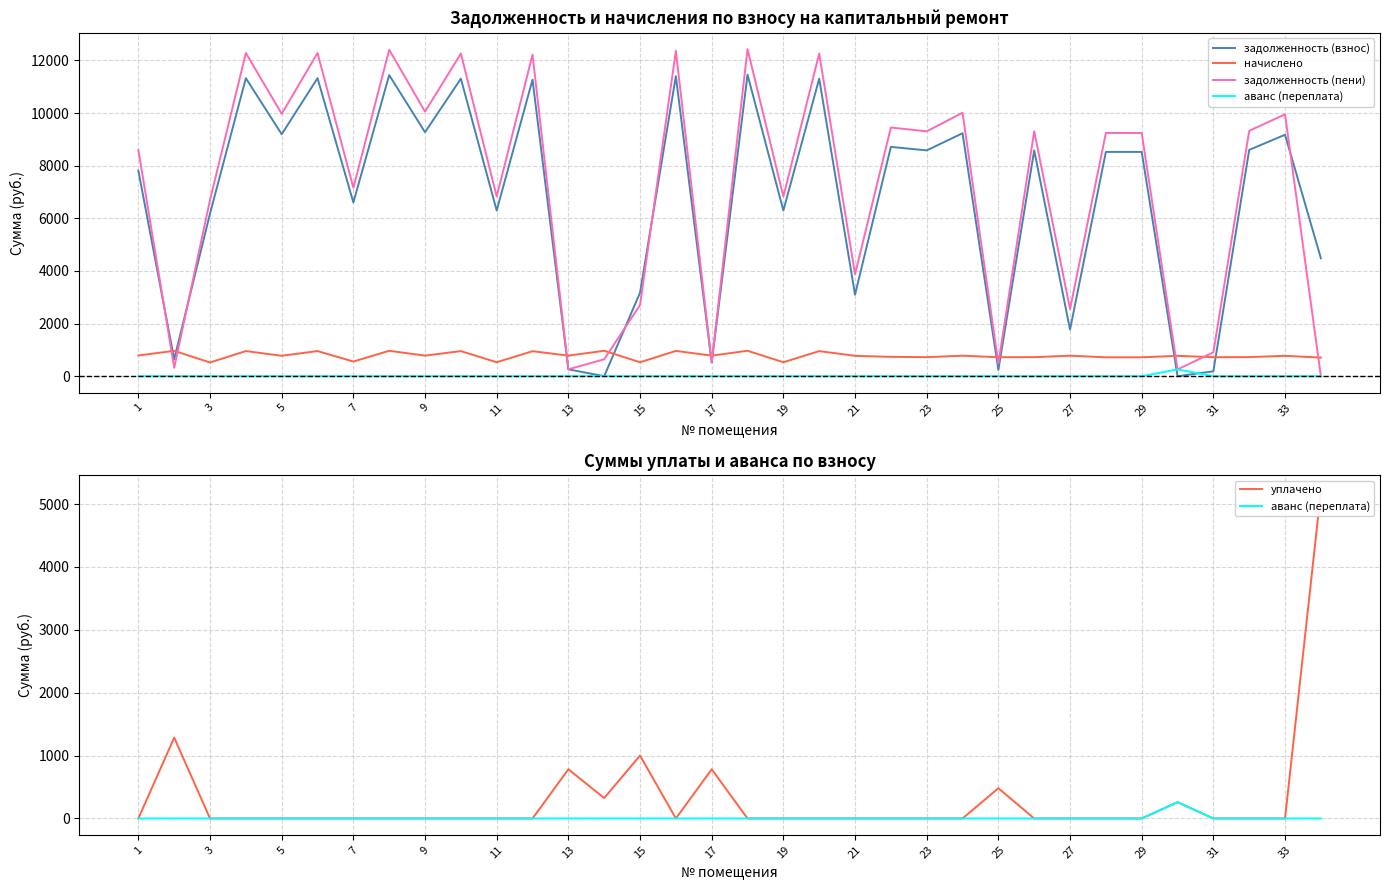

True or false: аванс (переплата) has a value of 0.0 at 7.

True